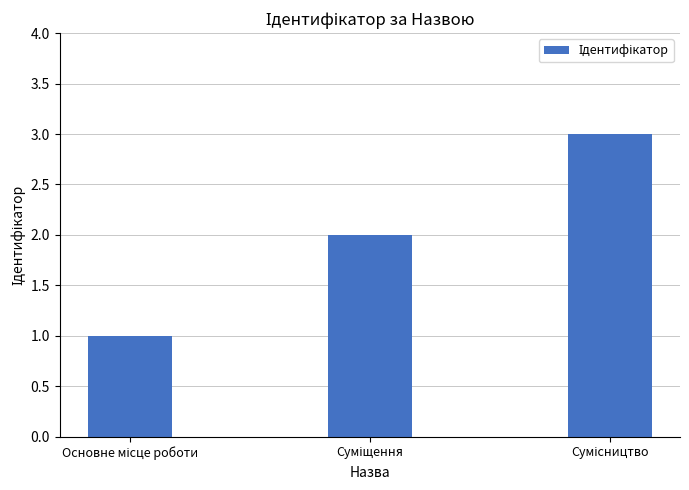

What is the sum of all values?

6